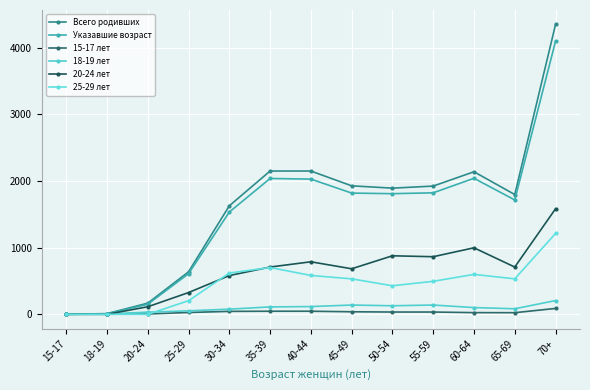

What are all the series names shown in the legend?

Всего родивших, Указавшие возраст, 15-17 лет, 18-19 лет, 20-24 лет, 25-29 лет